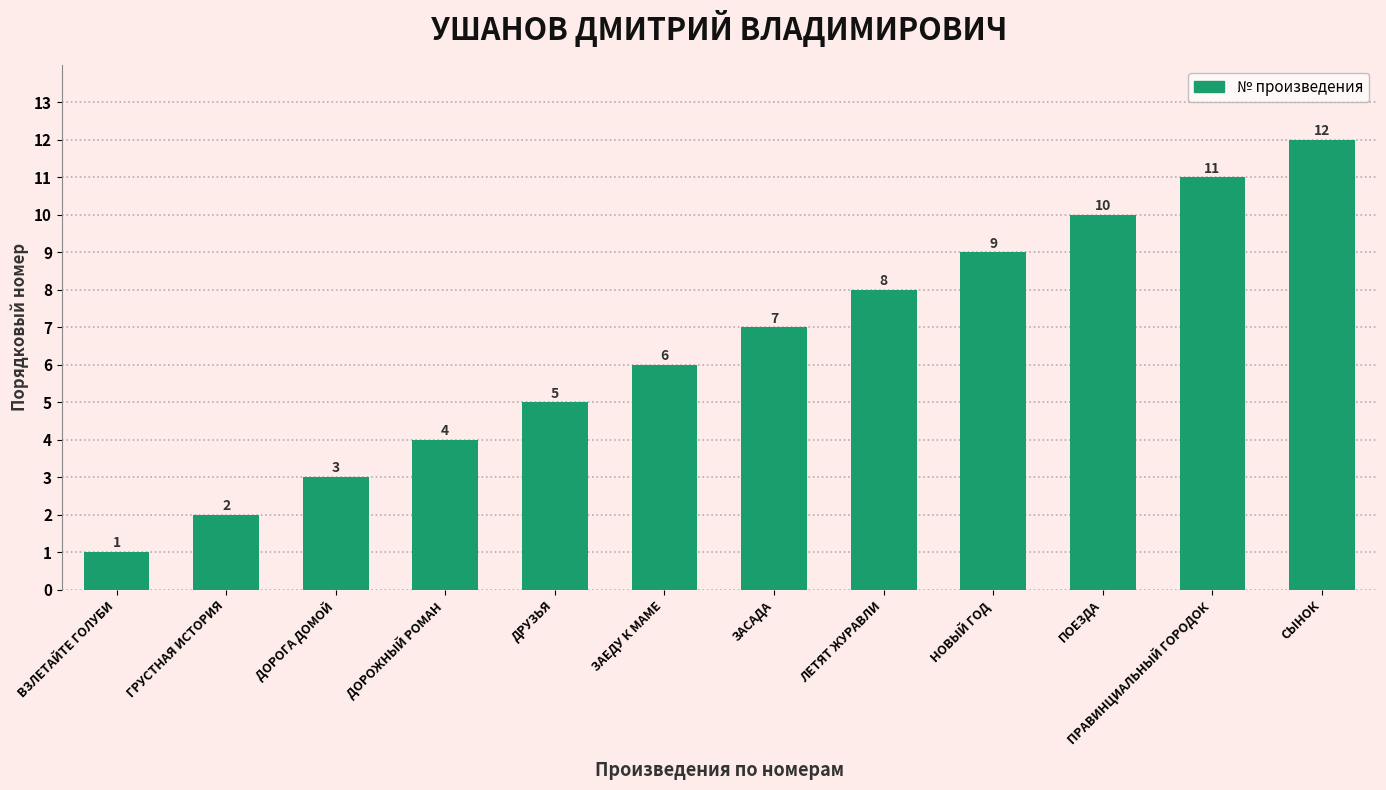

The value at НОВЫЙ ГОД is 5. True or false?

False